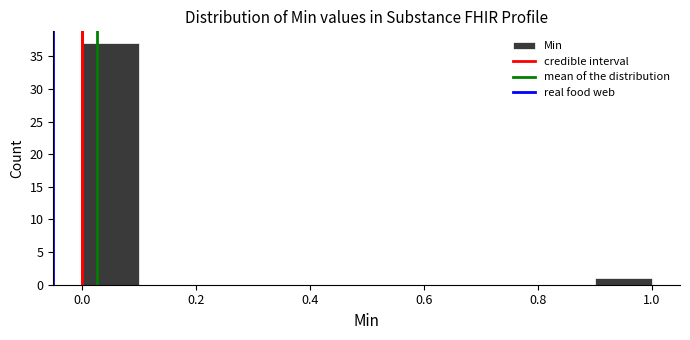

Reading left to right, list every bar in this chart as the range it spans on the x-axis followed by its height. The values are not printed on the chart, so give them approximately, as read against the axis.

0.0 to 0.1: 37
0.1 to 0.2: 0
0.2 to 0.3: 0
0.3 to 0.4: 0
0.4 to 0.5: 0
0.5 to 0.6: 0
0.6 to 0.7: 0
0.7 to 0.8: 0
0.8 to 0.9: 0
0.9 to 1.0: 1